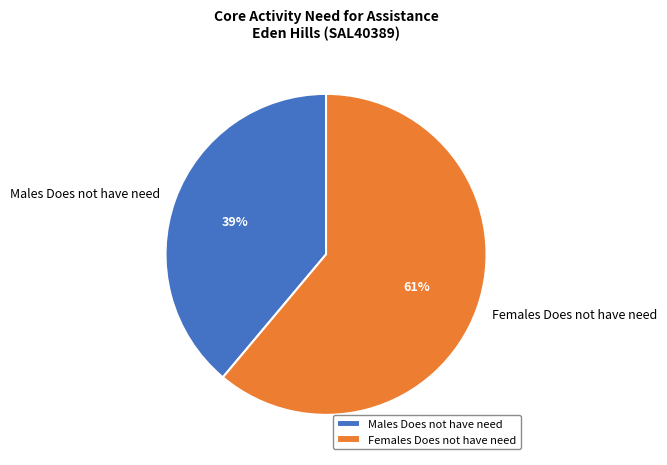

Rank the categories by value from highest to lowest.

Females Does not have need, Males Does not have need